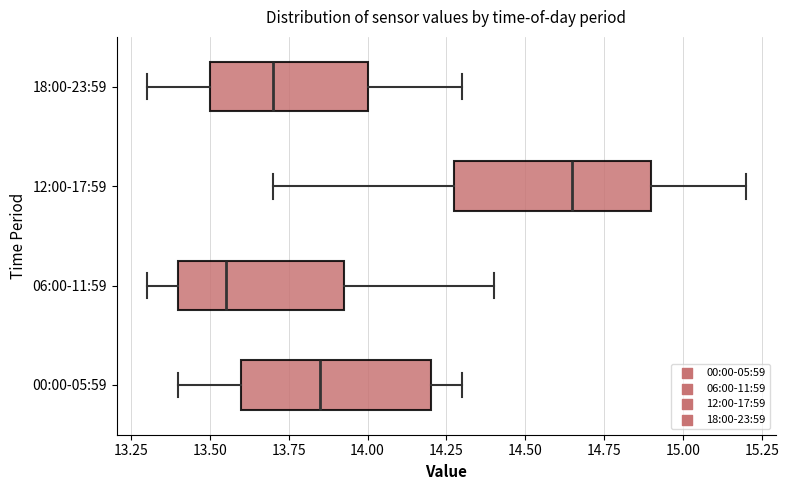

Which box's median line is the furthest to the left?

06:00-11:59